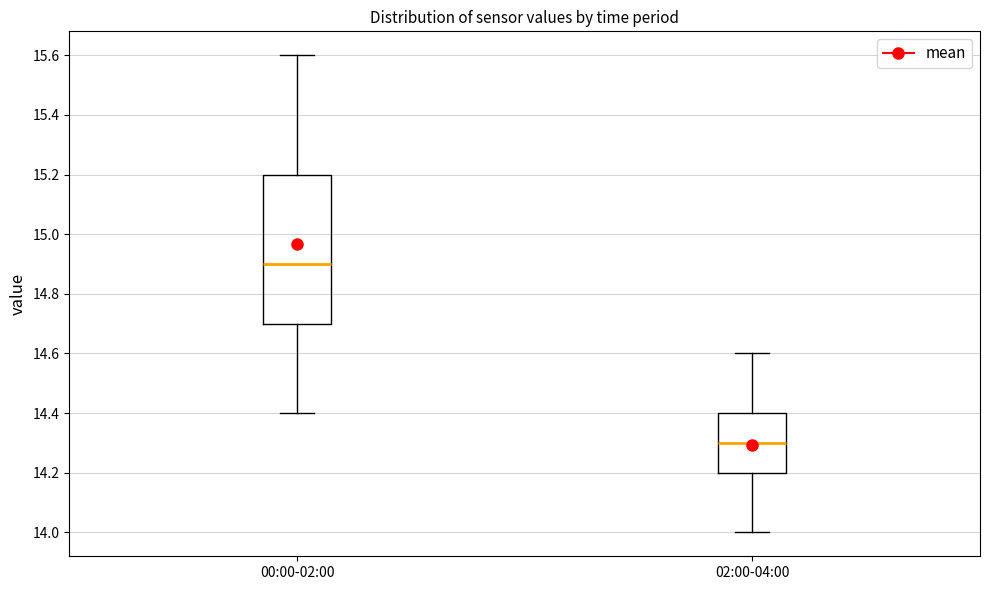

Where does the lower whisker of the box for 02:00-04:00 end on the y-axis? The values are not printed on the chart, so give them approximately, as read against the axis.

14.0